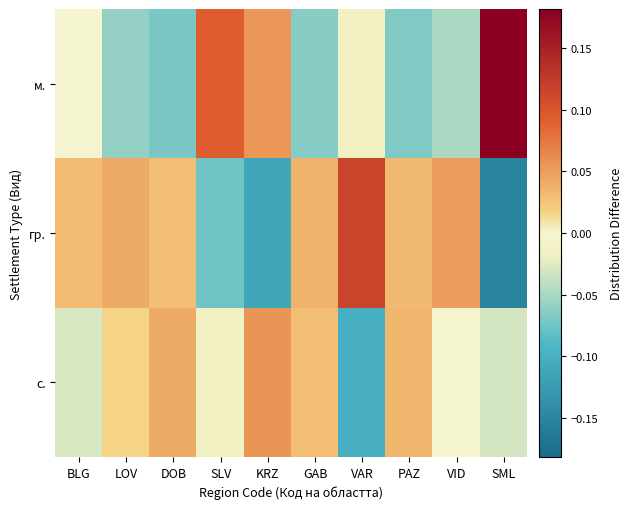

How many series are shown in this chart?

3